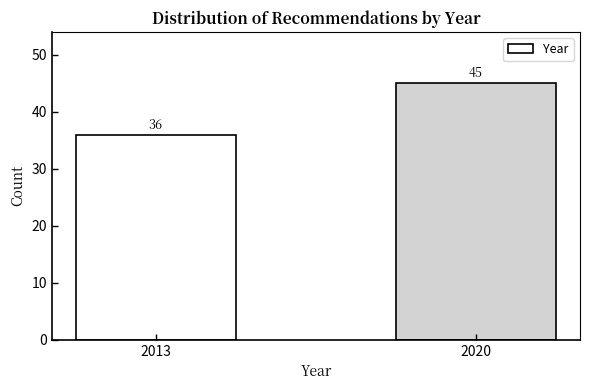

Reading left to right, extract all data points from this chart.

36	45